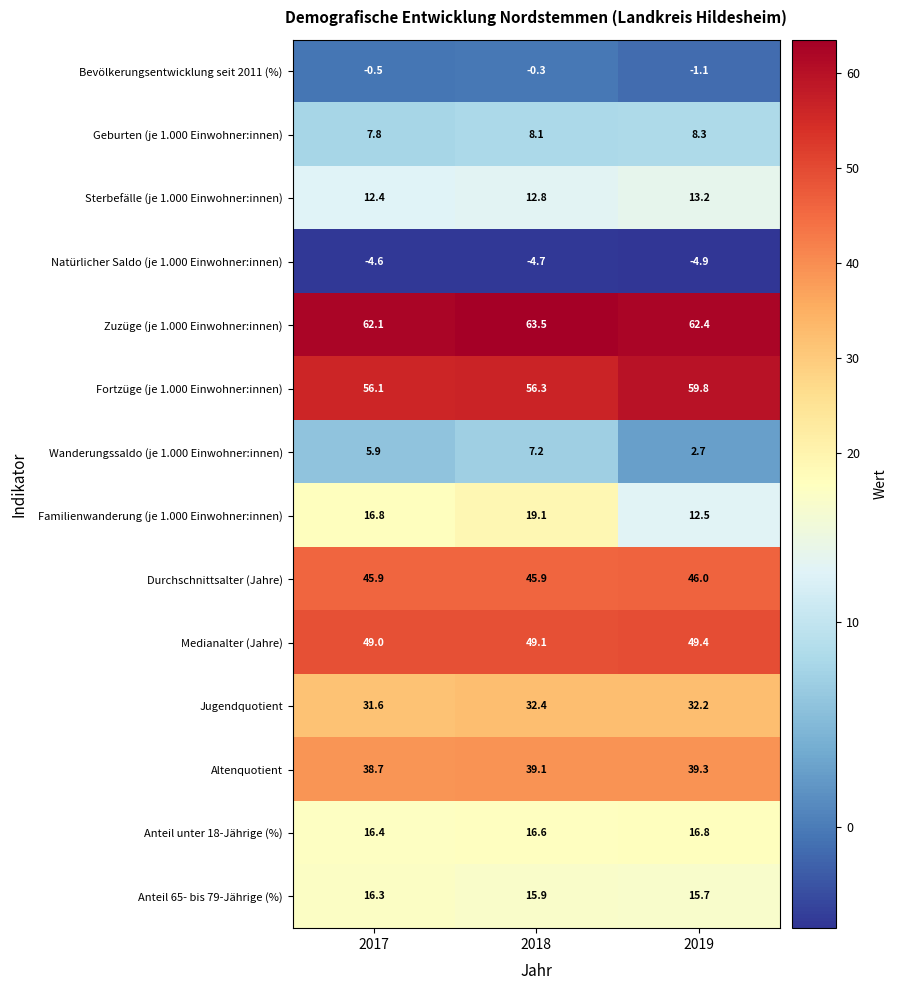

What is the total value across all series at 2017?

353.9